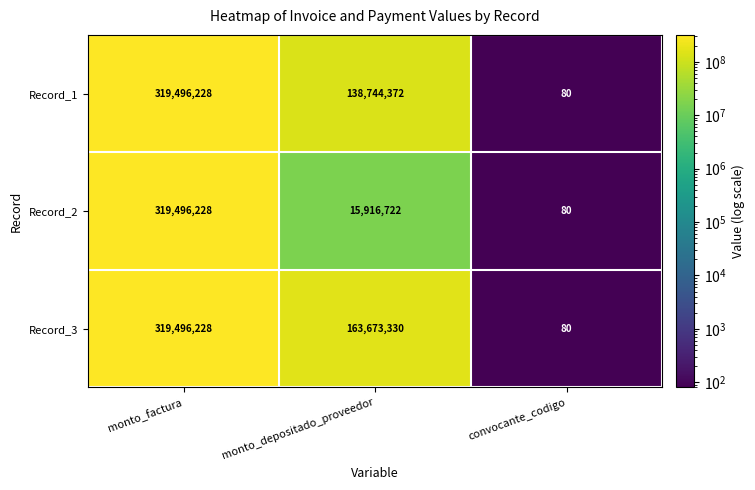

Reading left to right, list all the values displayed in this chart.

Record_1: 319496228	138744372	80
Record_2: 319496228	15916722	80
Record_3: 319496228	163673330	80